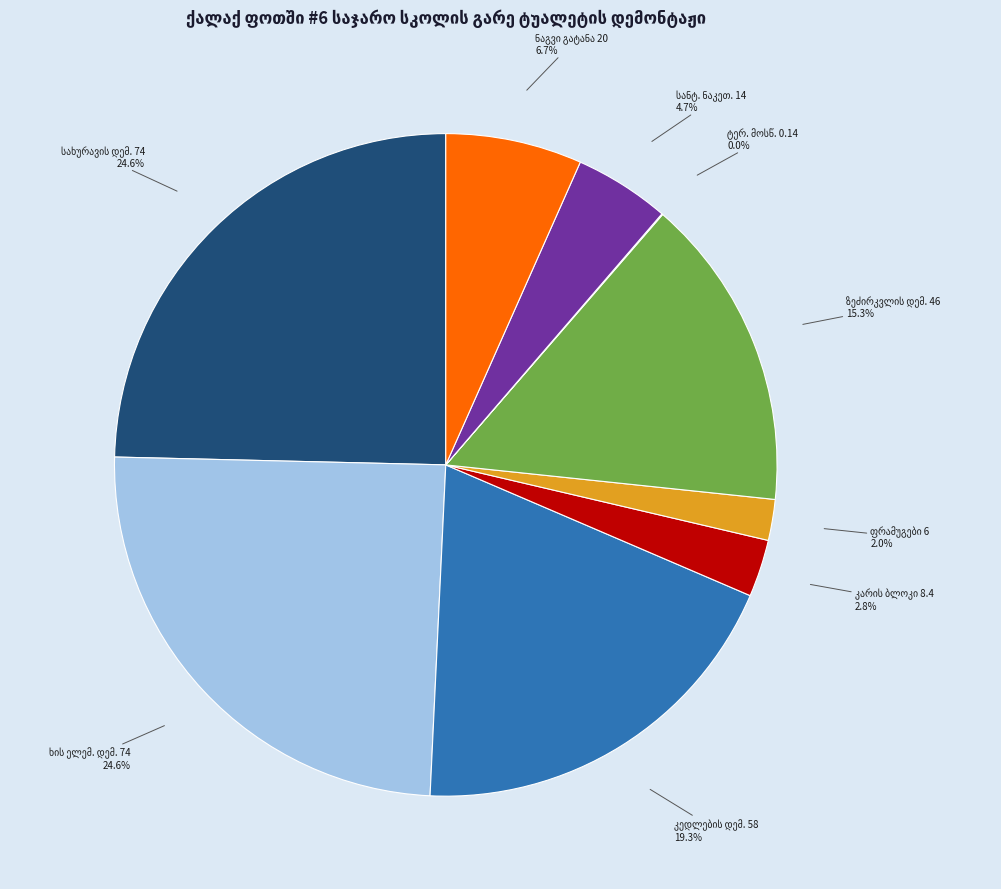

Is there a majority slice in this chart?

No